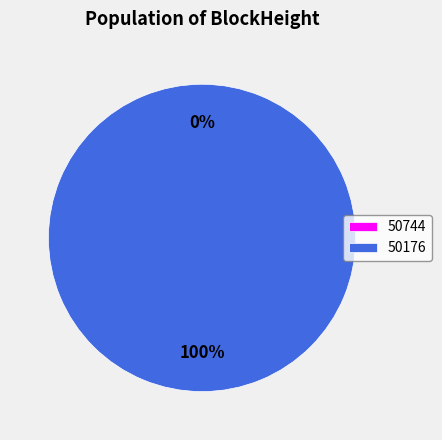

What percentage is NOT represented by 50744?

100.0%